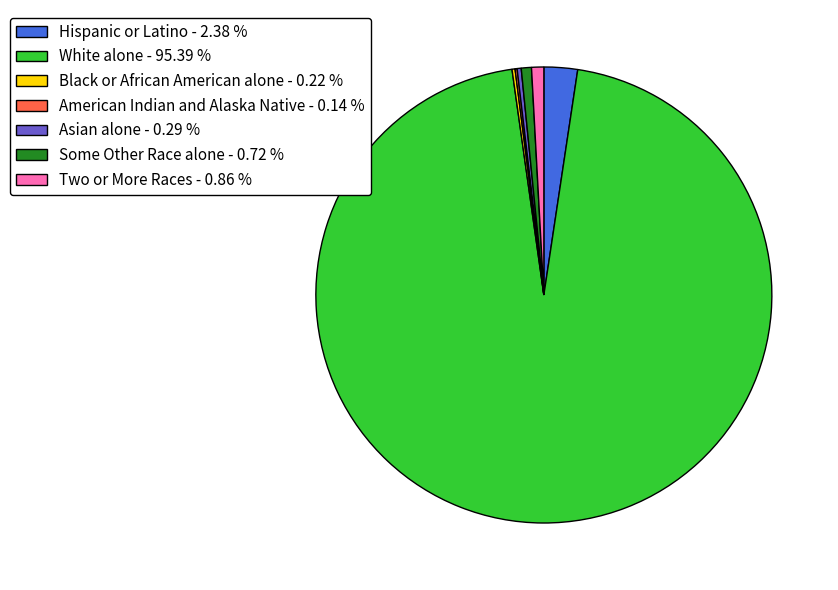

Is the sum of Hispanic or Latino and White alone greater than half?

Yes